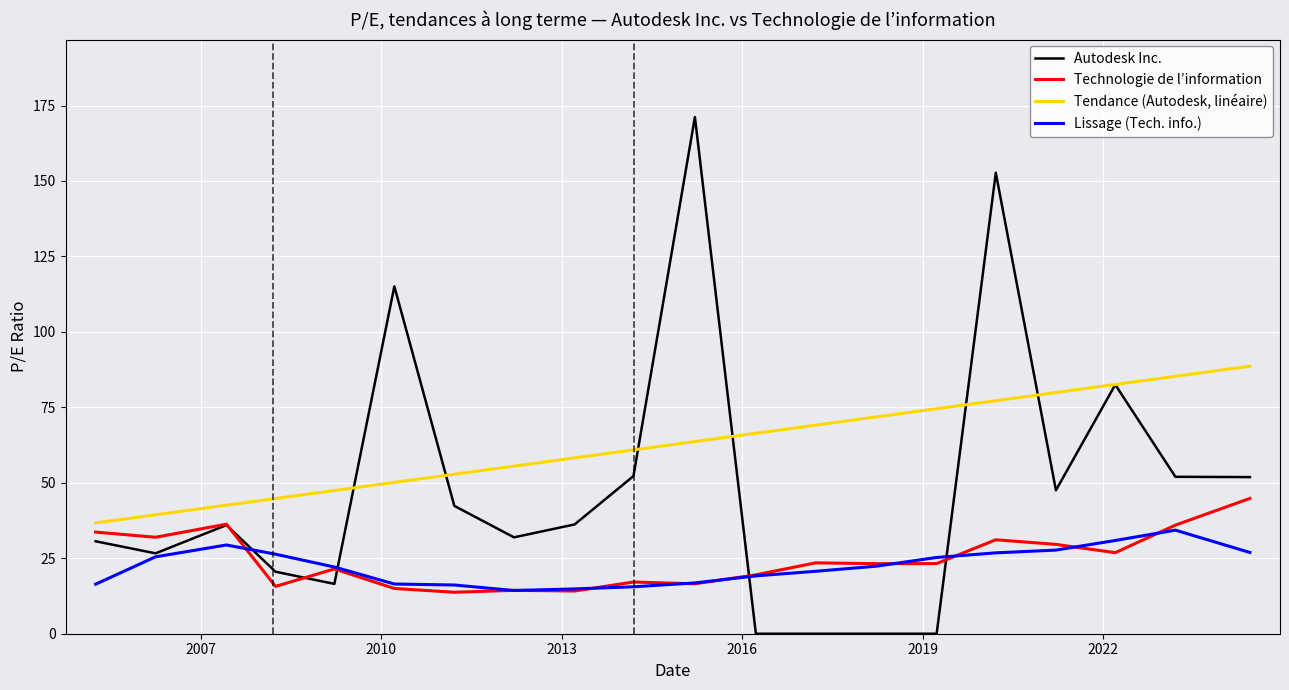

Which series has the largest range (max minus min)?

Autodesk Inc.